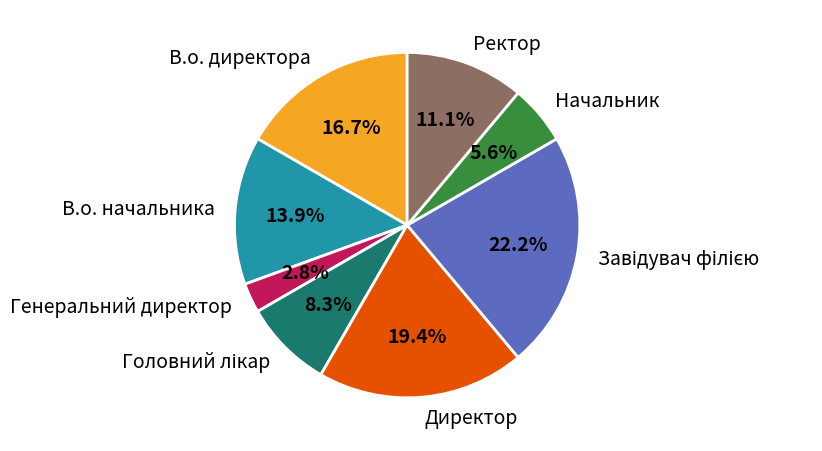

What is the ratio of the value at Ректор to the value at В.о. начальника?

0.8